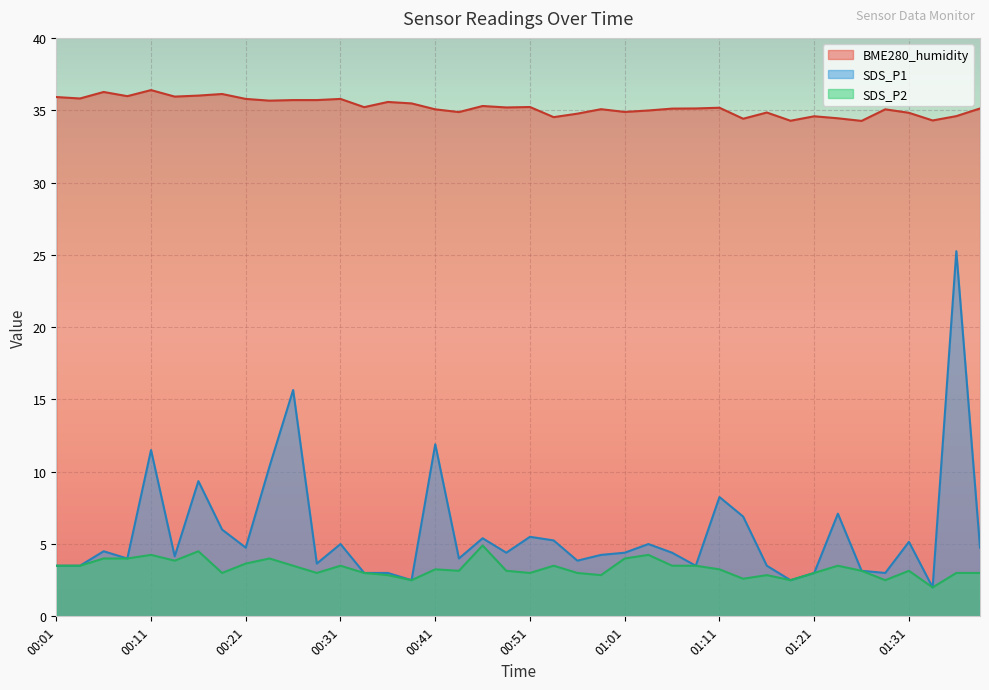

The value of SDS_P2 at 00:29 is 3.0. True or false?

True